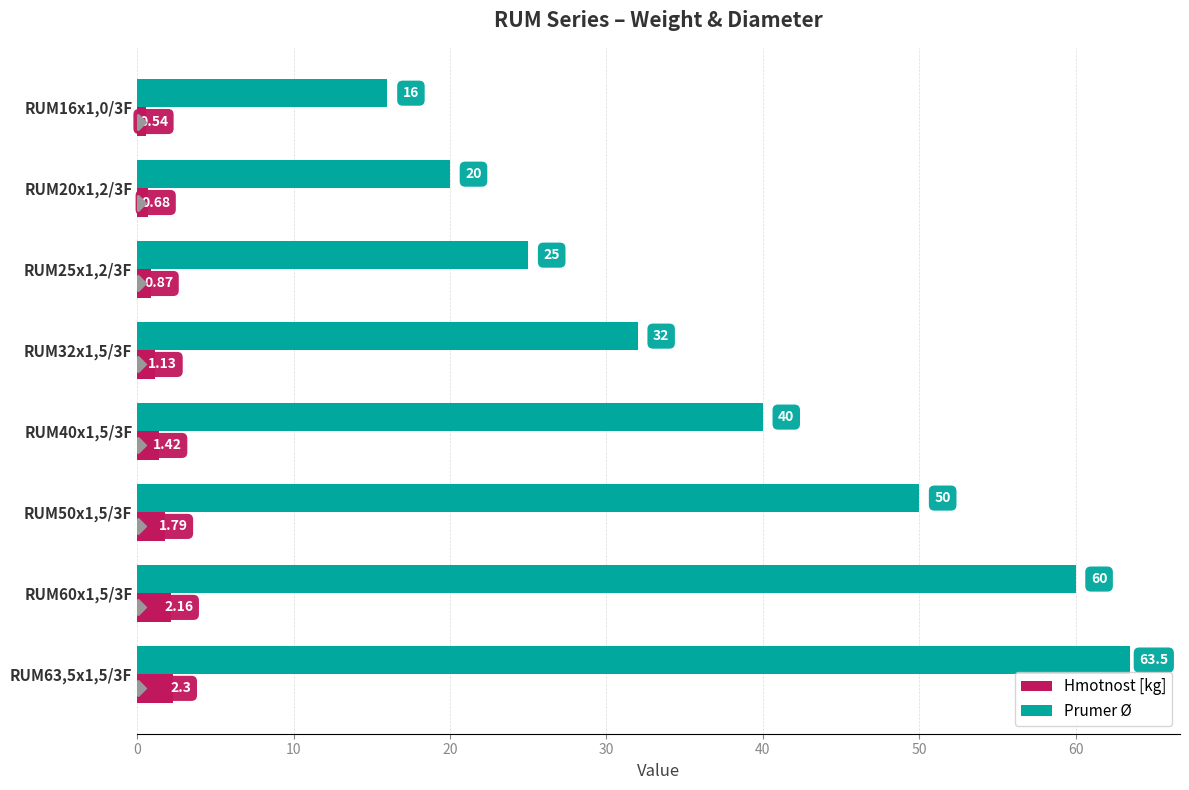

At RUM25x1,2/3F, list the series in order from smallest to largest.

Hmotnost [kg], Prumer Ø